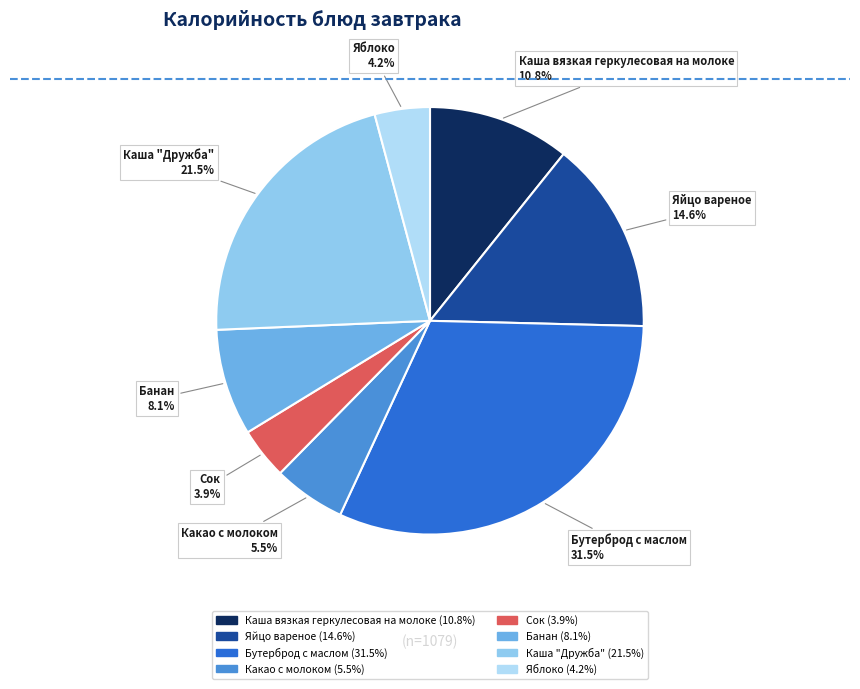

How many segments does this pie chart have?

8